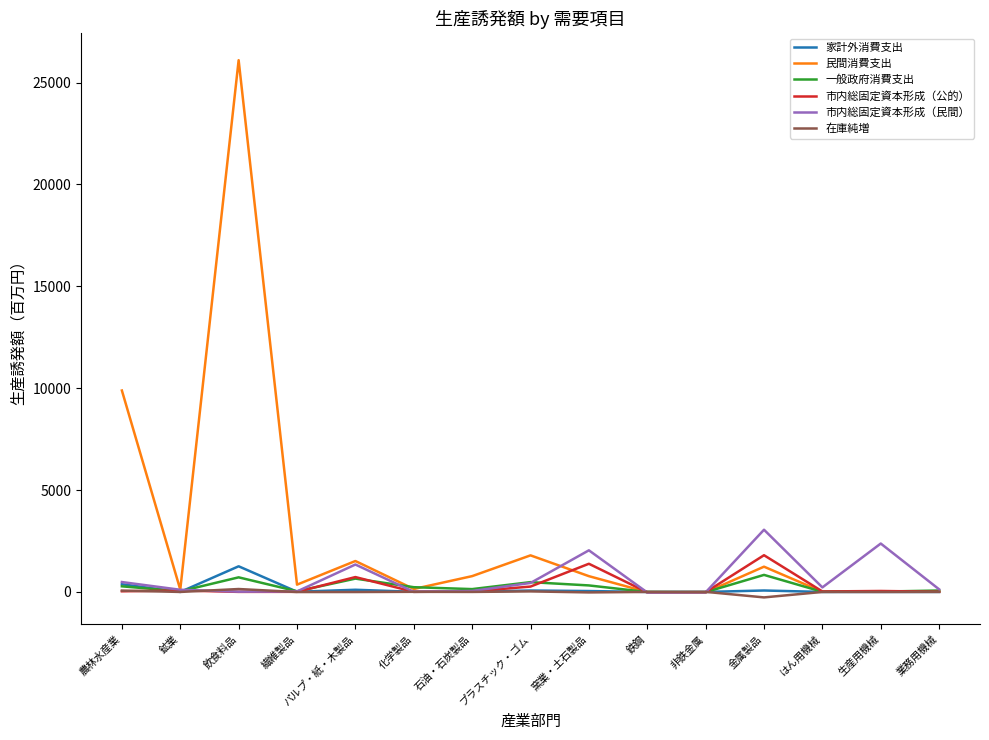

Which series has the widest spread of values?

民間消費支出